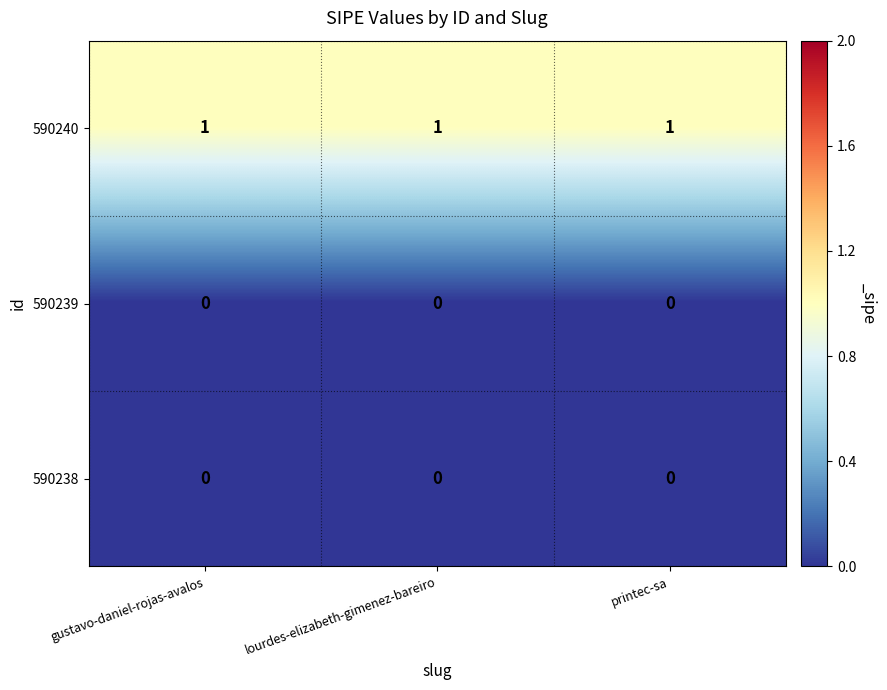

What is the sum of all 590240 values?

3